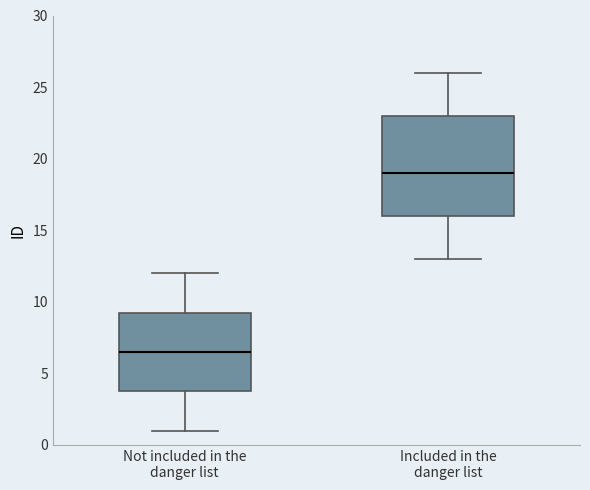

Reading left to right, transcribe this box plot: for each box, give where its median line is, the range the box spans, and where its two whiskers end, as read against the y-axis. The values are not printed on the chart, so give them approximately, as read against the axis.

Not included in the danger list: median 6.5, box 4.0 to 9.5, whiskers 1.0 to 12.0
Included in the danger list: median 19.0, box 16.0 to 23.0, whiskers 13.0 to 26.0